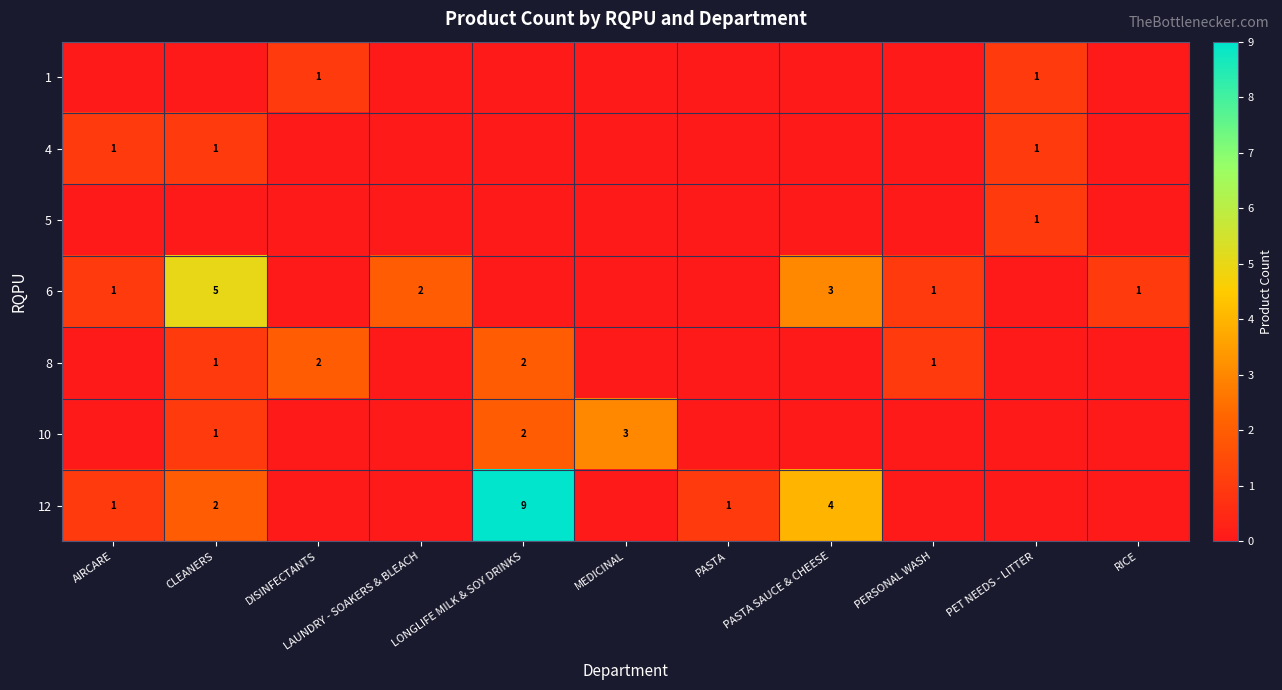

Is it true that 12 equals 2 at CLEANERS?

True